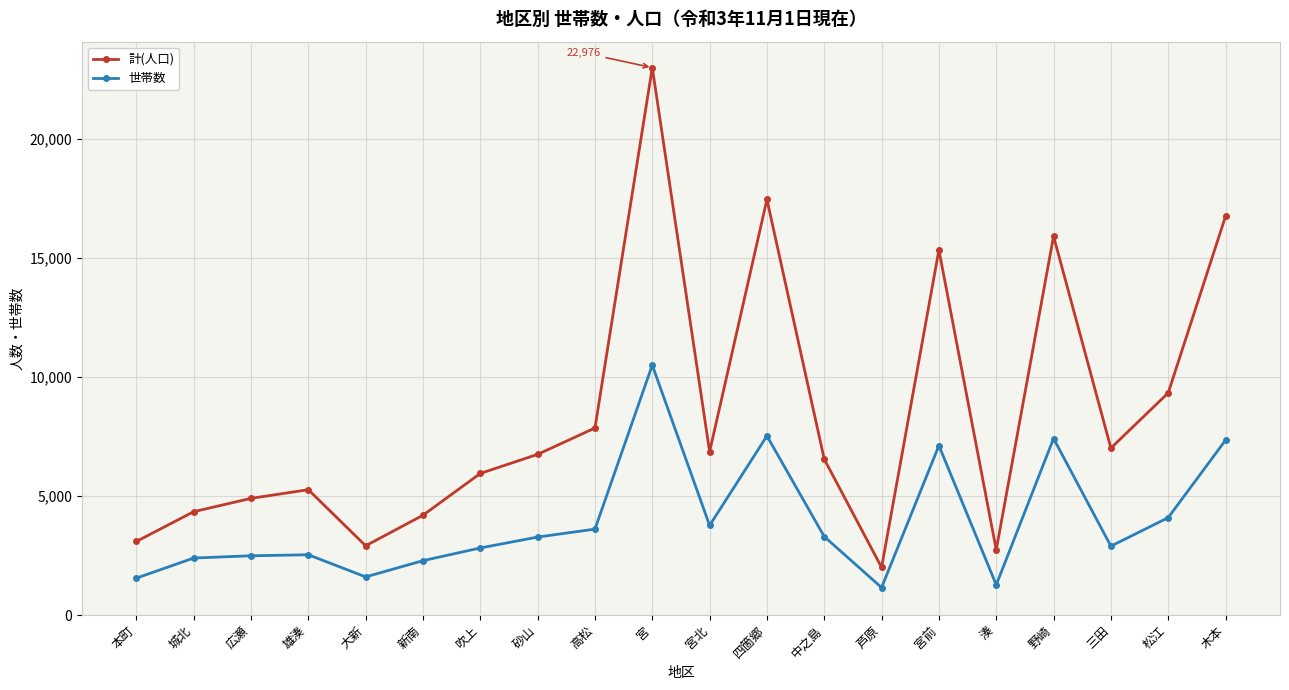

True or false: 計(人口) has more than 0 interior local peaks.

True